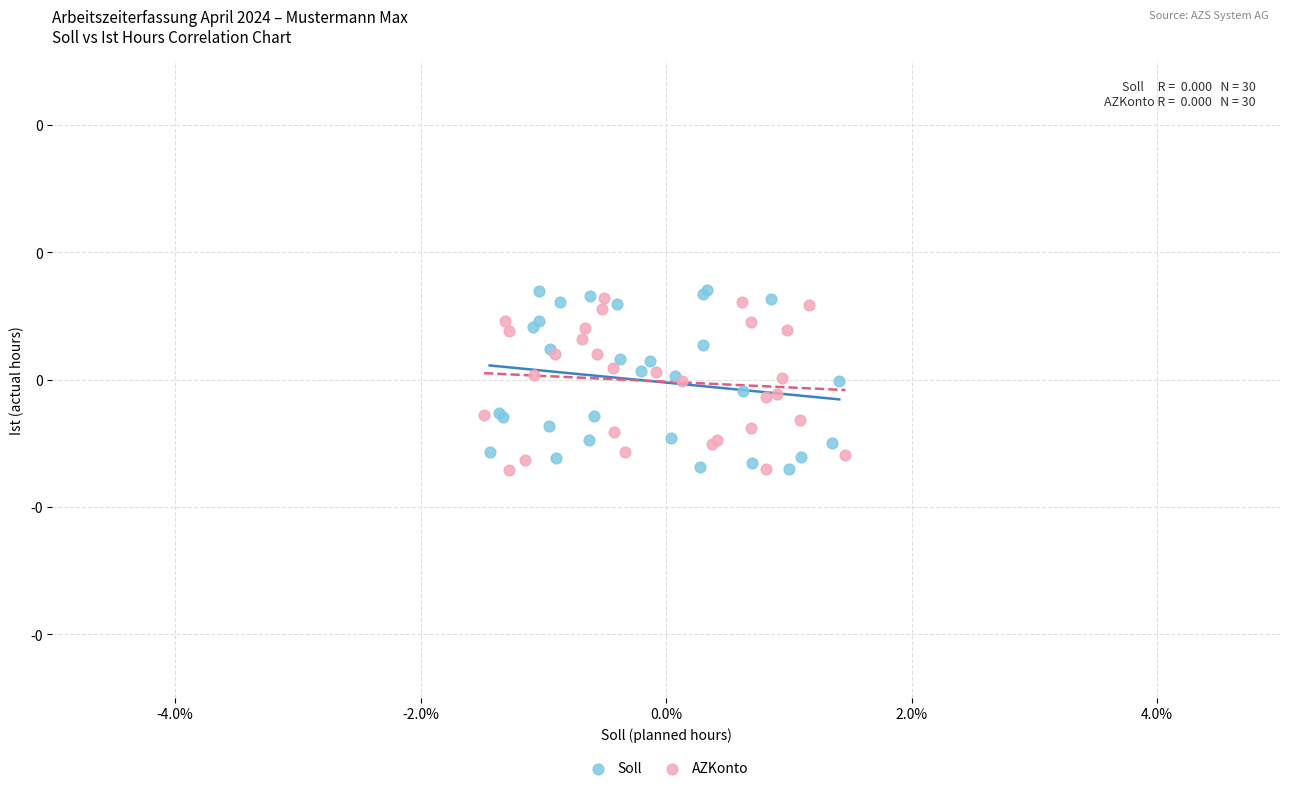

Which series reaches the maximum Y coordinate?

Soll